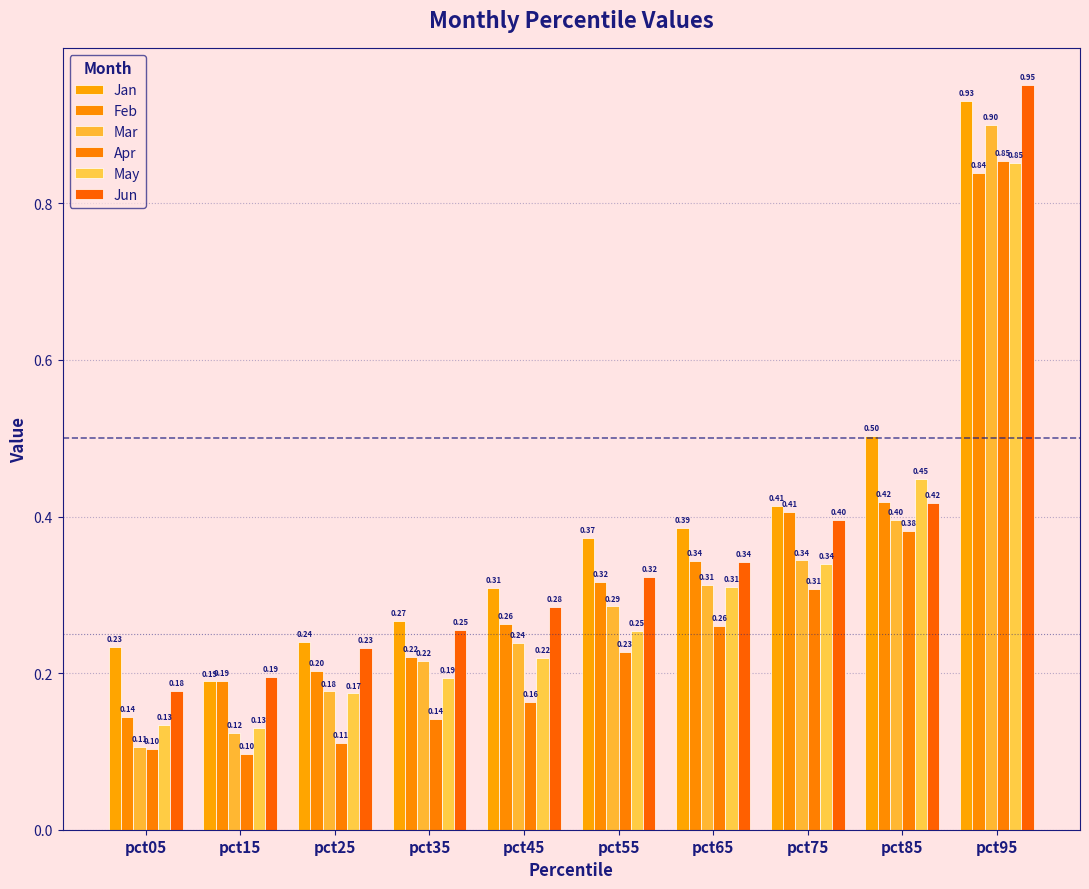

What value does the May series have at pct95?

0.9